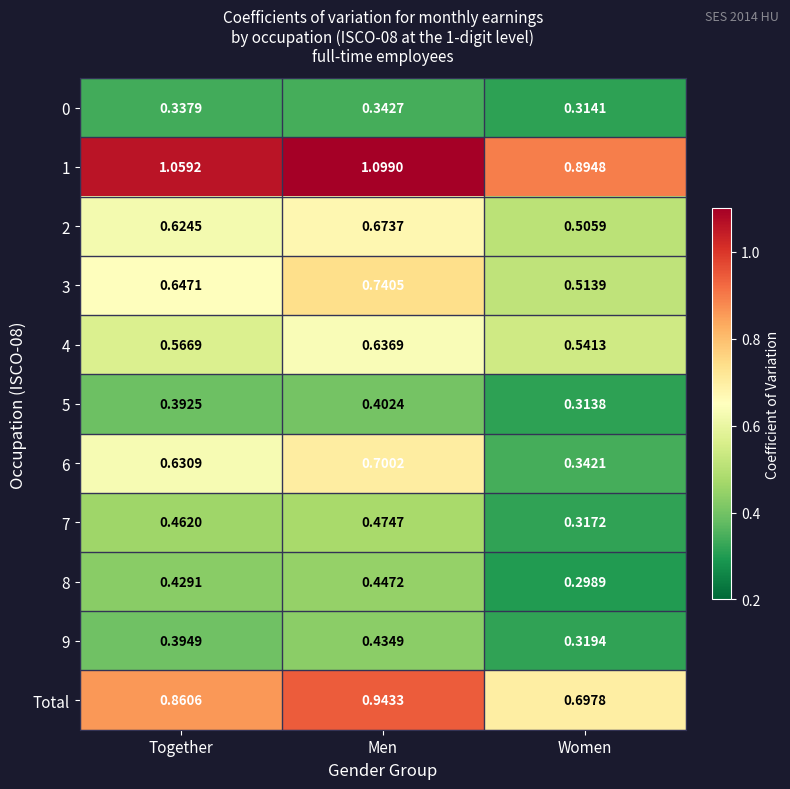

At which category does the chart reach its peak across all series?

Men